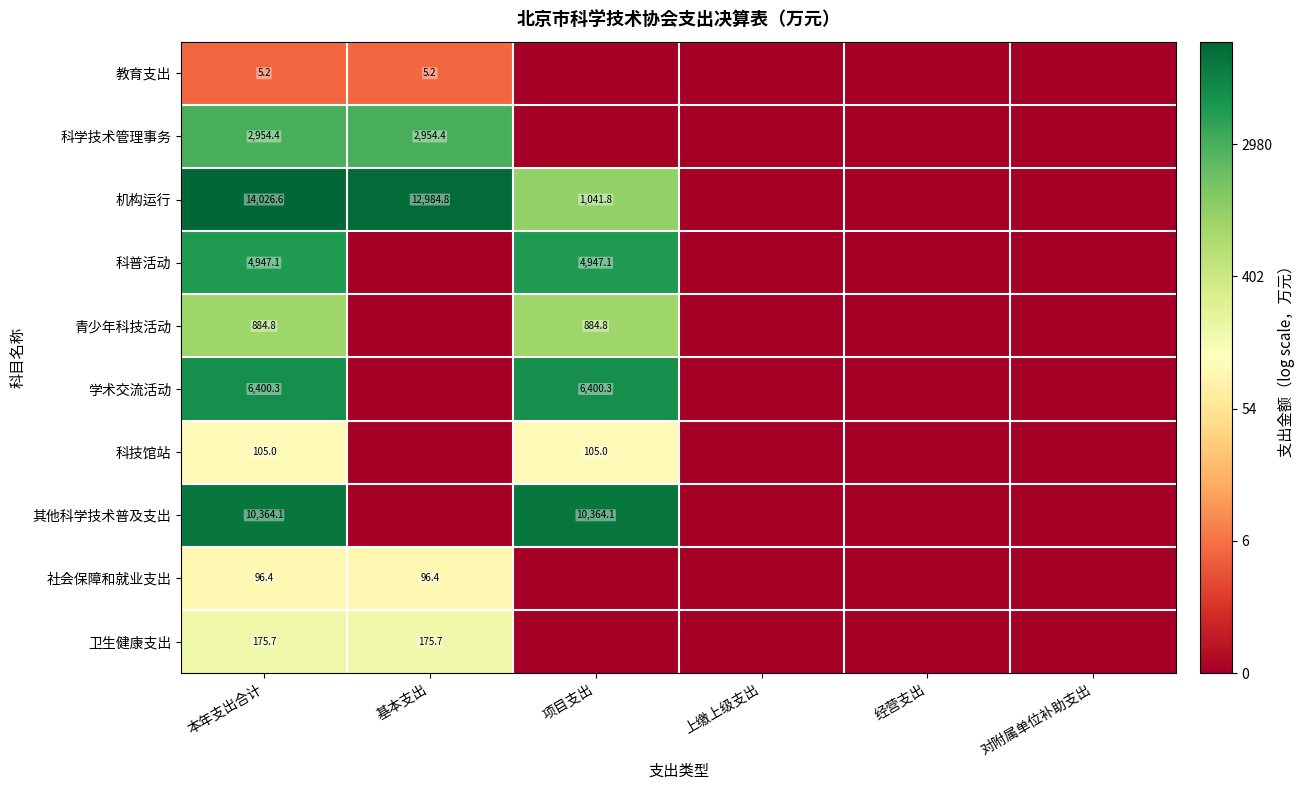

True or false: 其他科学技术普及支出 has a value of 3112.7 at 本年支出合计.

False